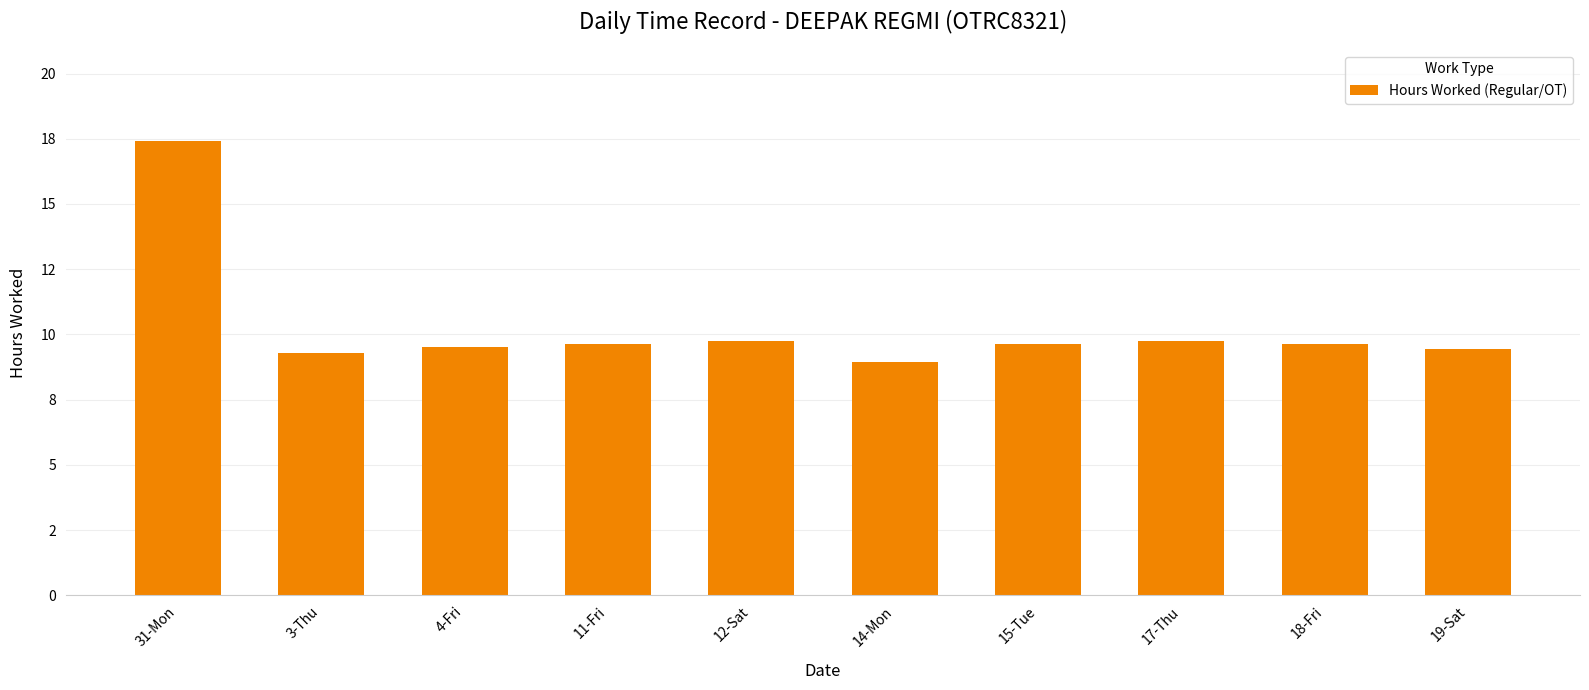

Which category has the lowest value across all series?

14-Mon